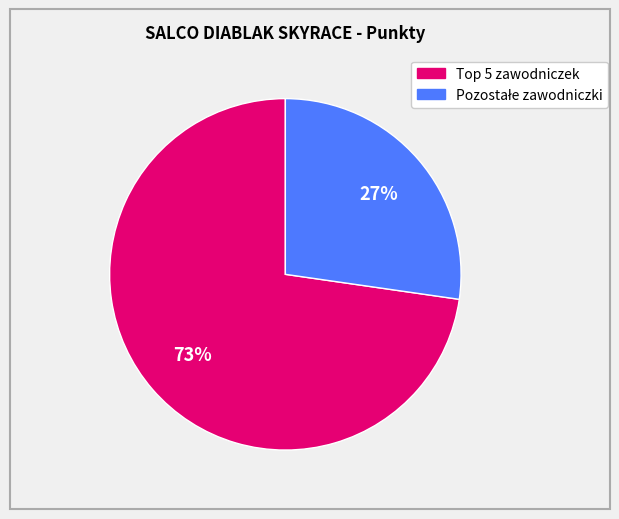

To the nearest percent, what is the average slice percentage?

50%